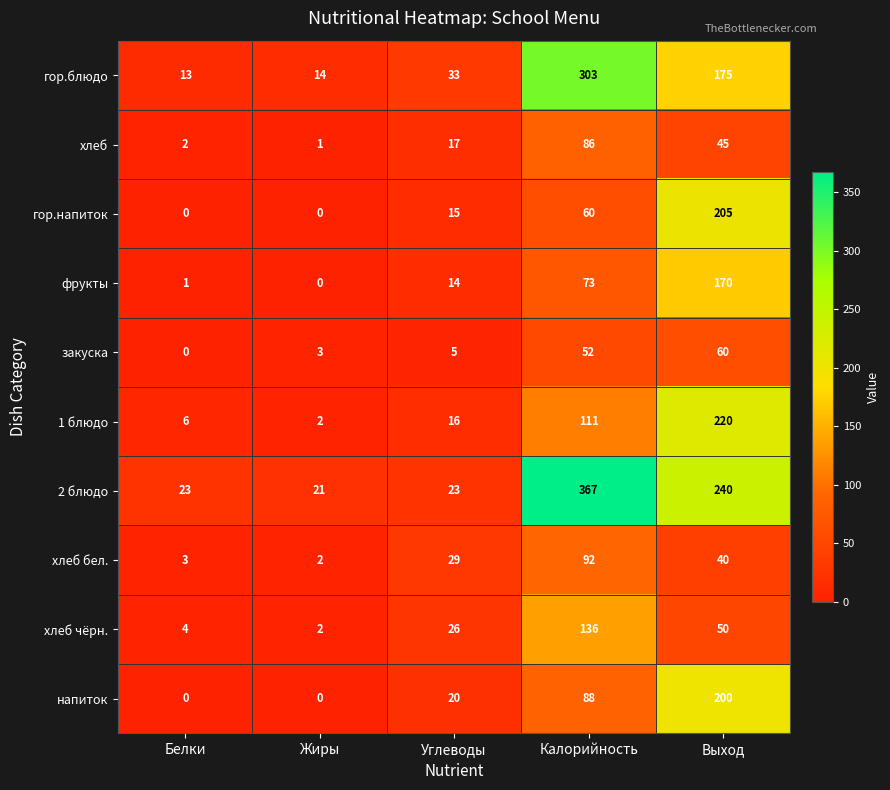

The value of хлеб бел. at Жиры is 2. True or false?

True